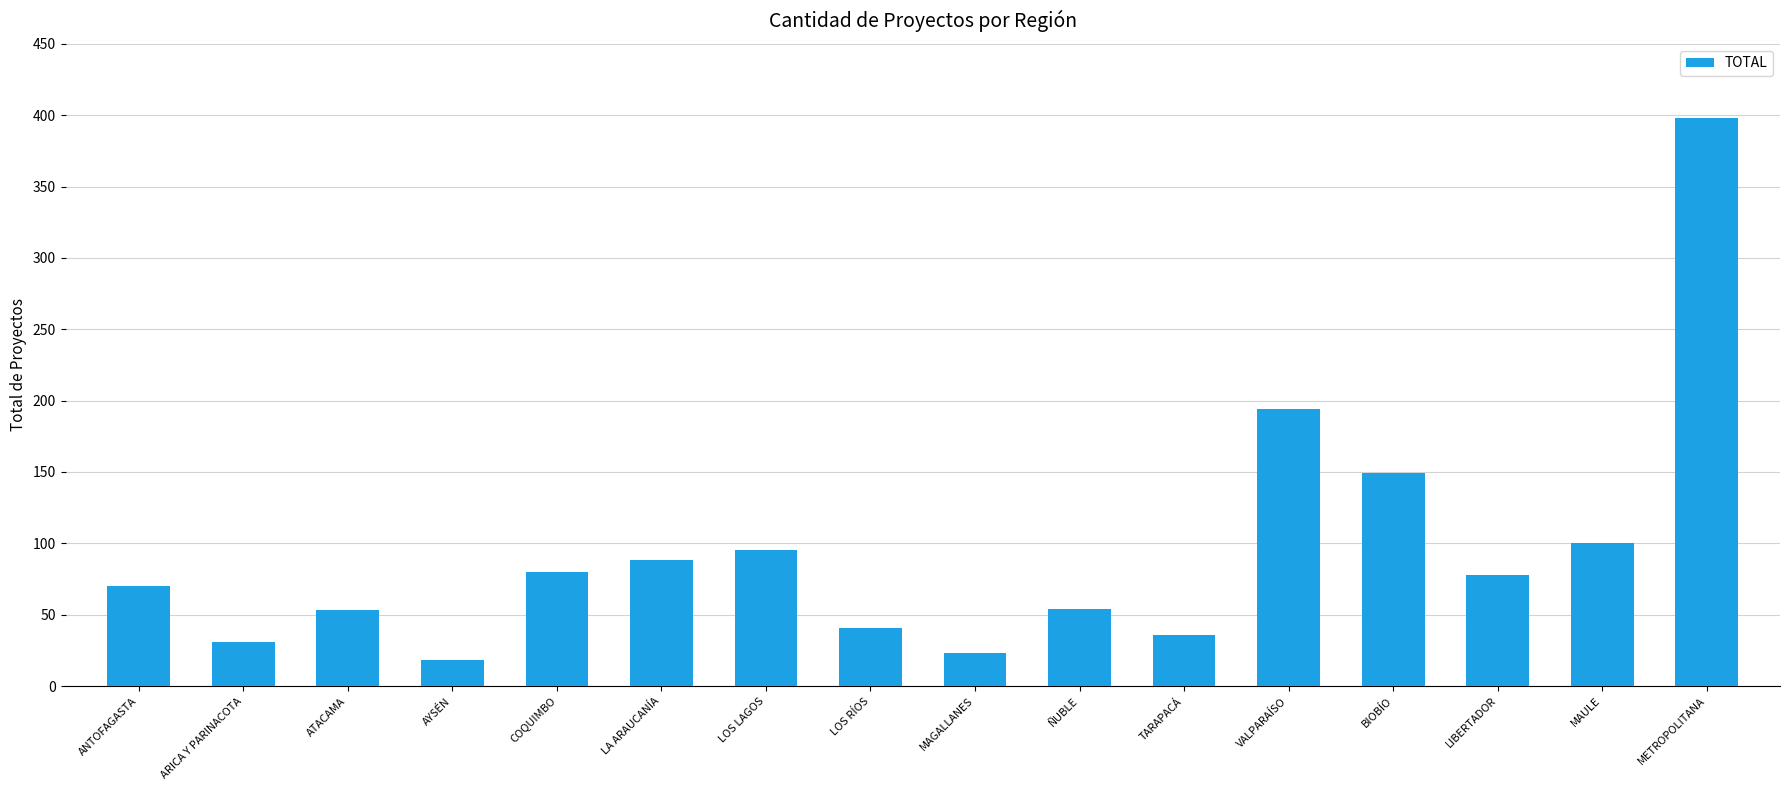

The chart shows a value of 80 at COQUIMBO. True or false?

True